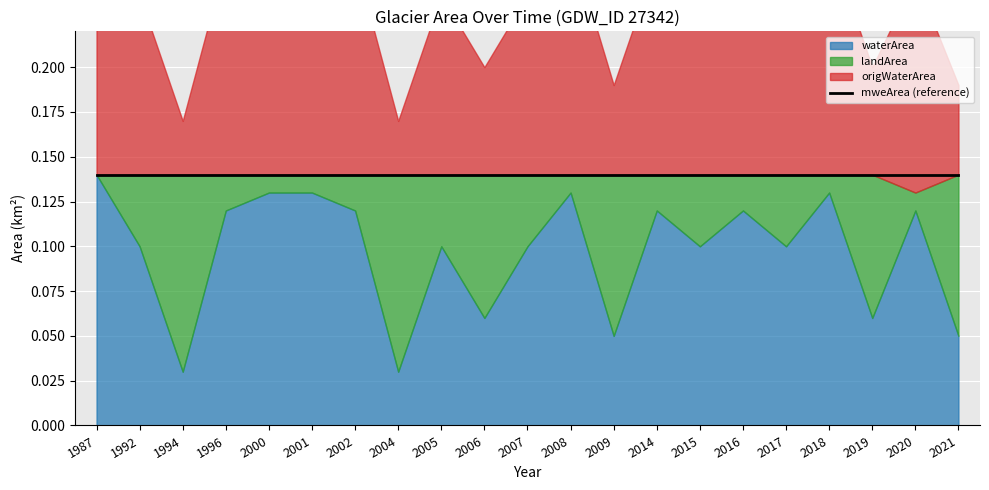

Which series has the widest spread of values?

waterArea